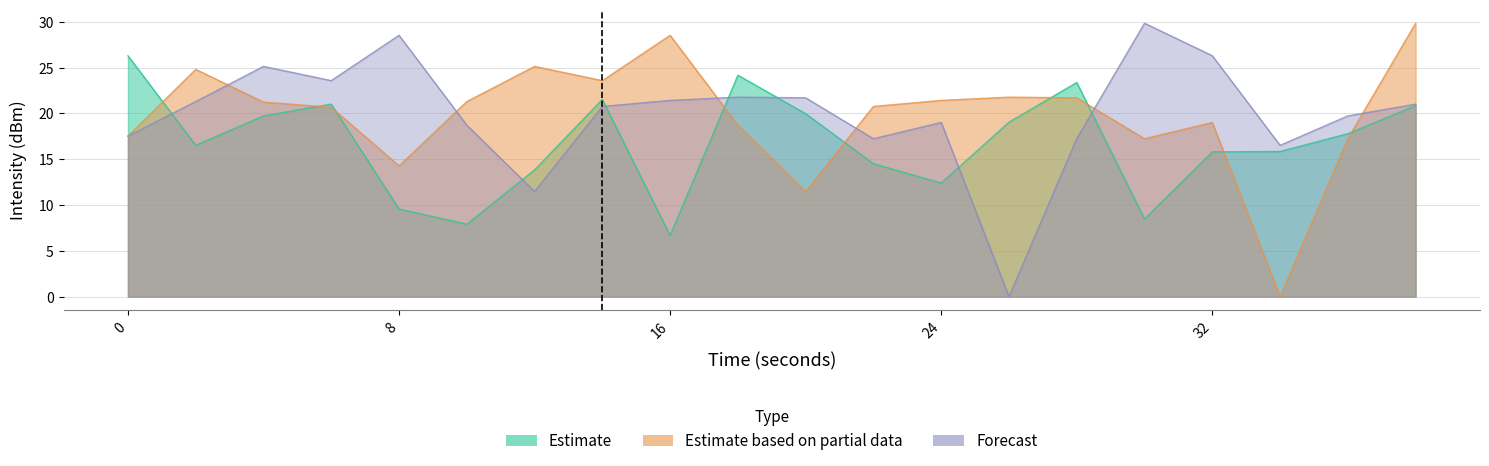

Where is the first local maximum for Forecast?

4